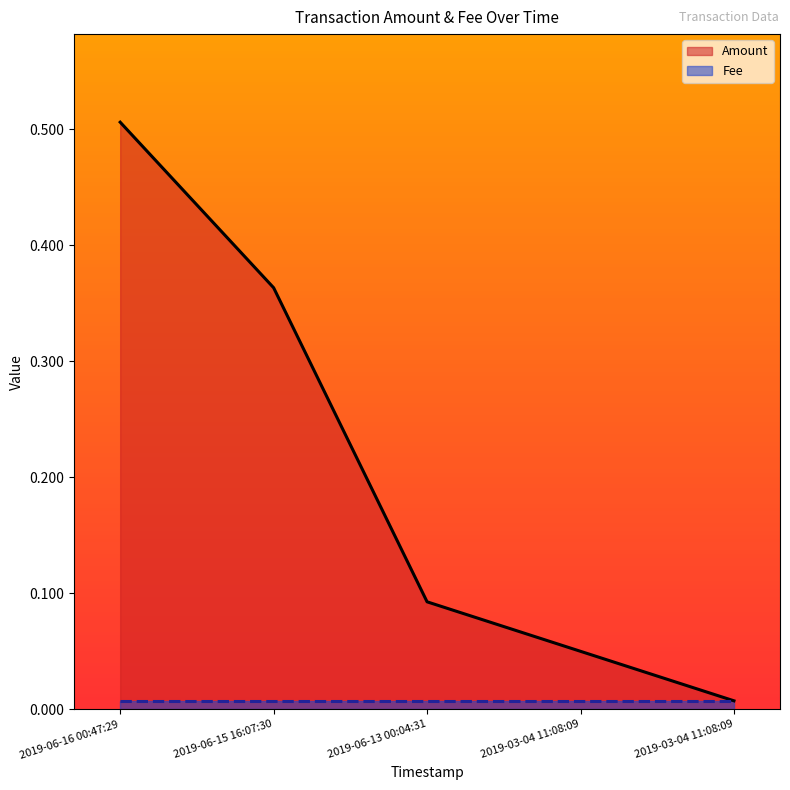

True or false: Fee has more than 0 points higher than both neighbors.

False